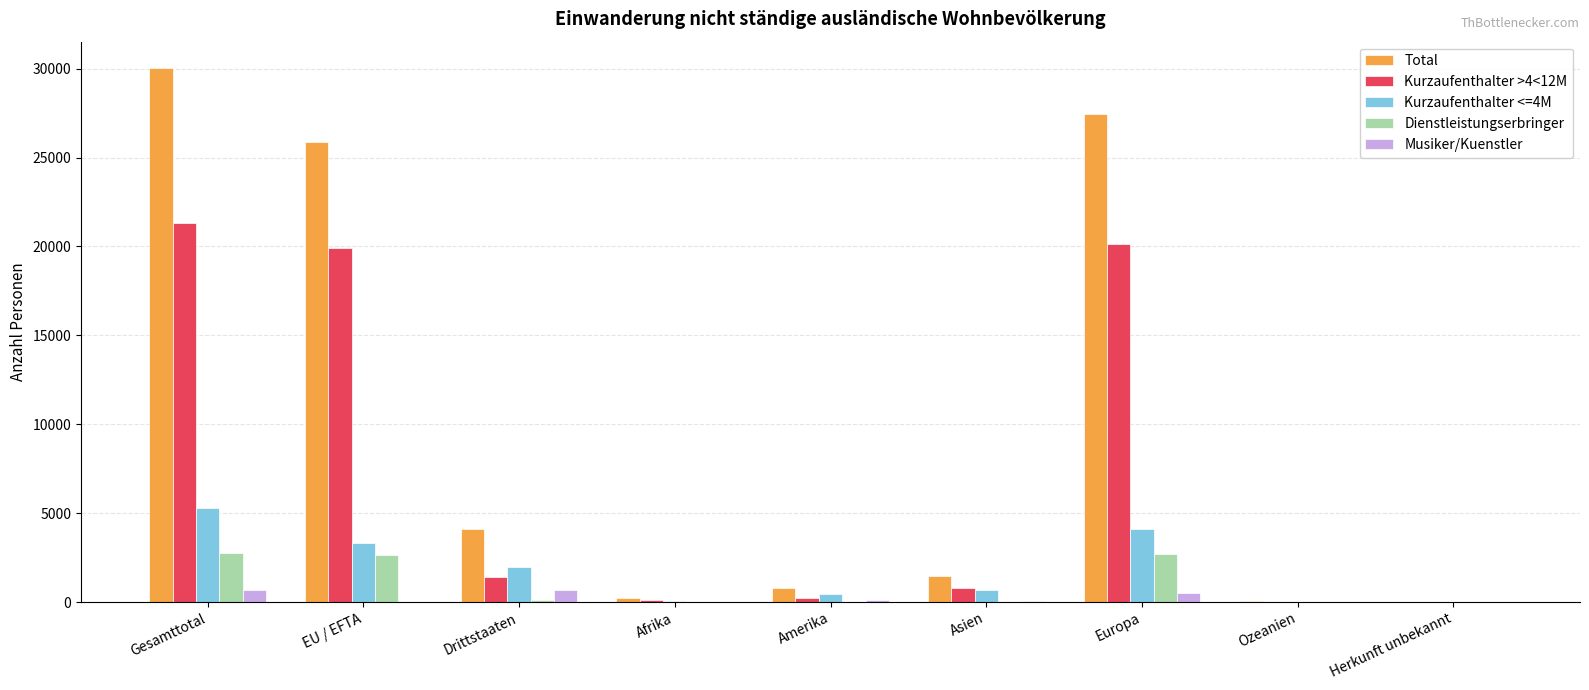

The value of Dienstleistungserbringer at Europa is 2702. True or false?

True